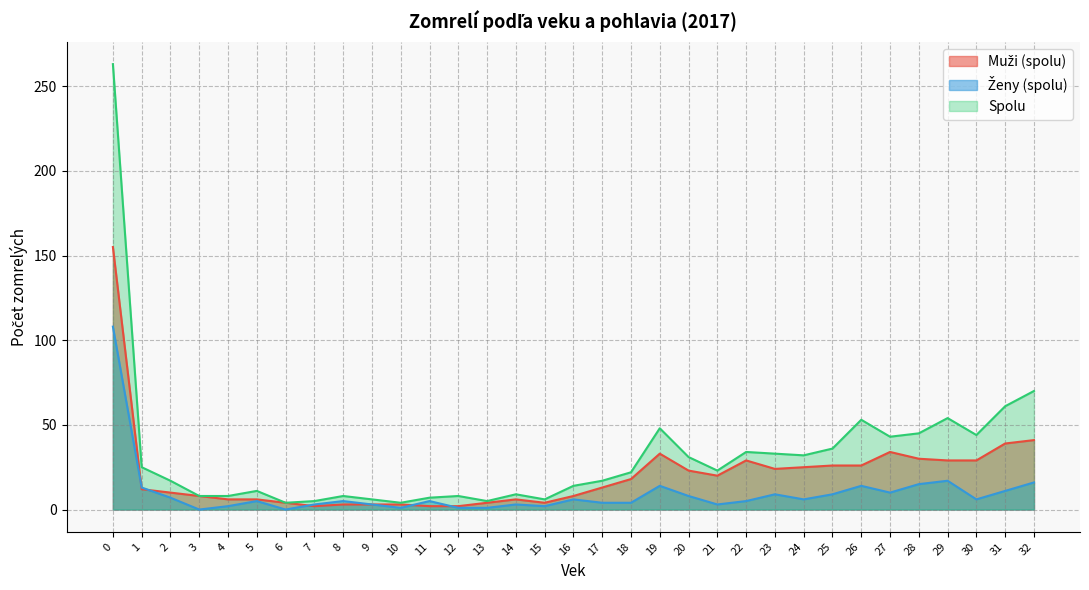

Which series has the largest total across all categories?

Spolu